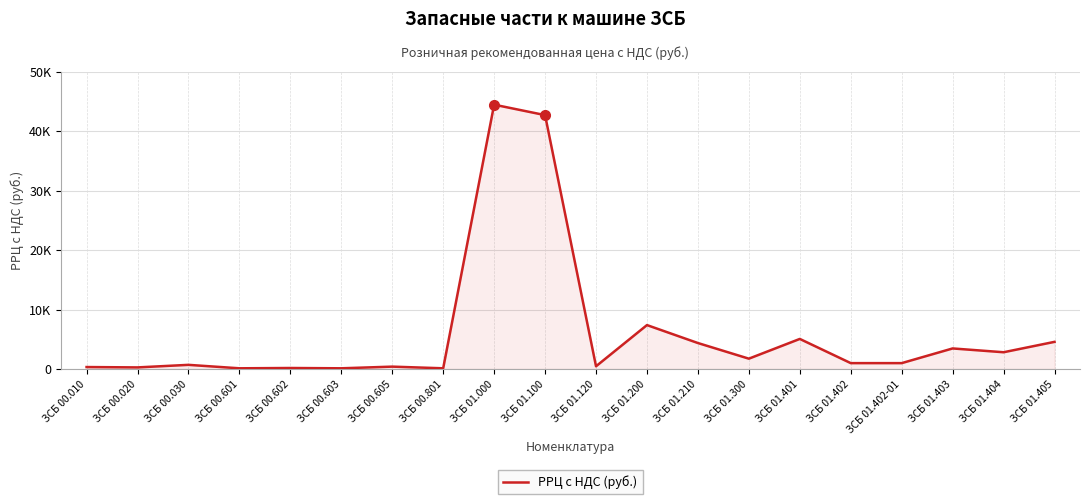

Does the chart have visible grid lines?

Yes